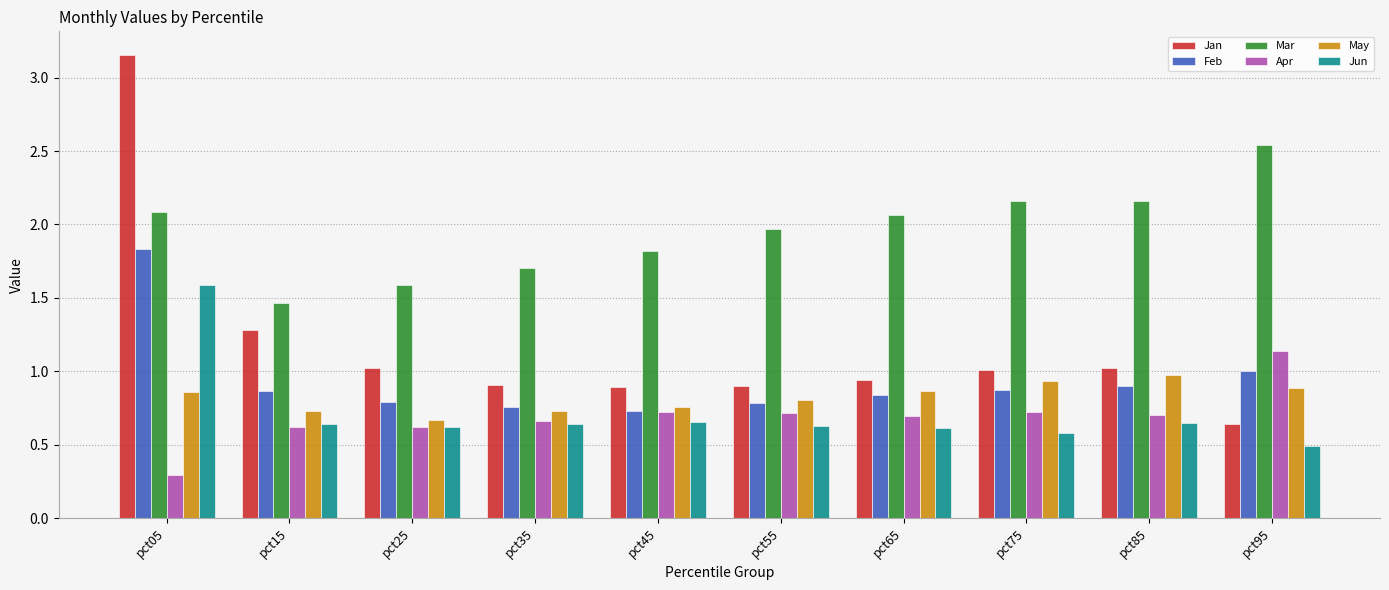

What is the difference between the second highest and minimum values in the Apr series?

0.4